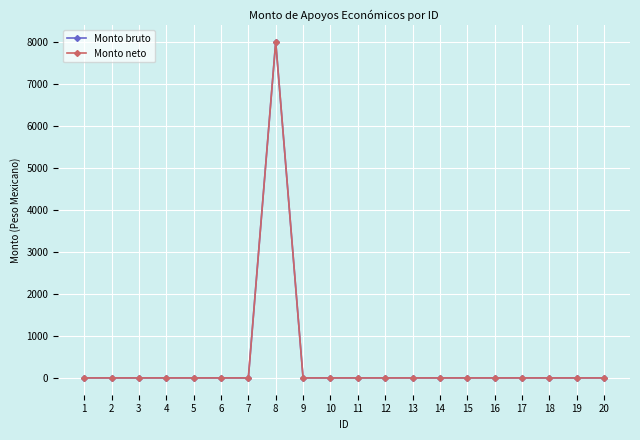

True or false: Monto bruto and Monto neto cross at least once.

False